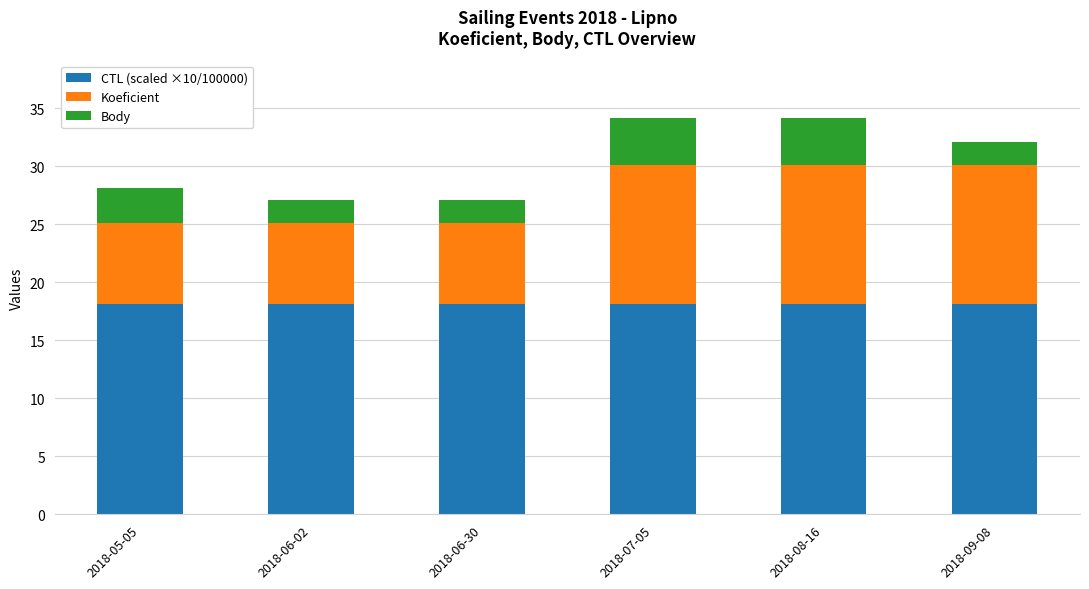

Does the chart contain stacked bars?

Yes